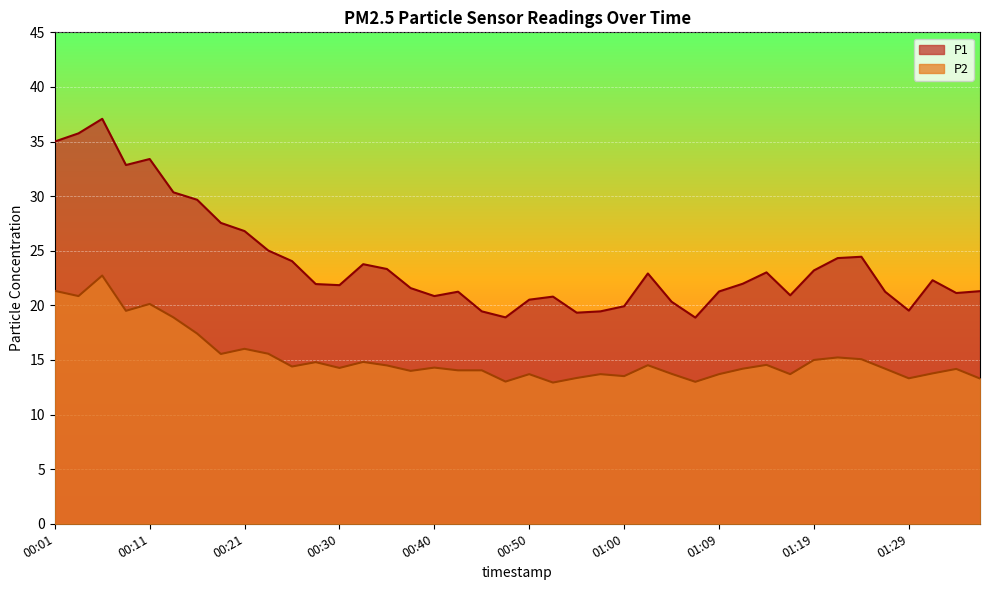

Which series has the largest total across all categories?

P1